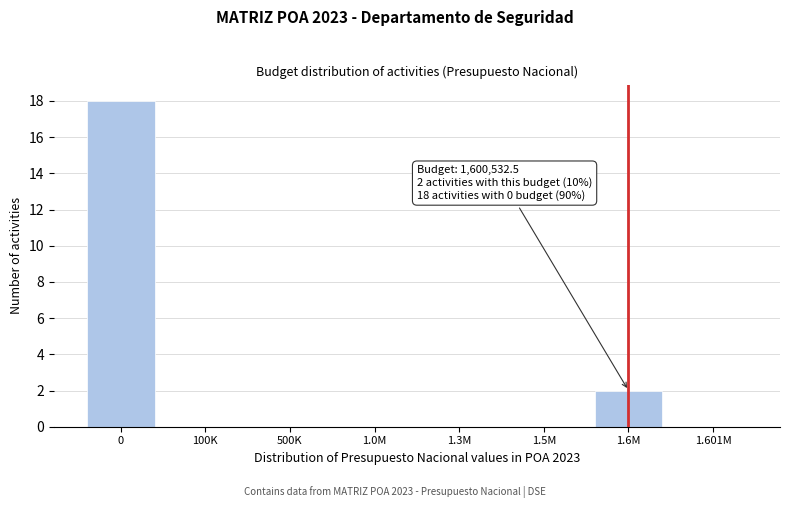

Reading left to right, transcribe all the data shown in this chart.

0=18	100K=0	500K=0	1.0M=0	1.3M=0	1.5M=0	1.6M=2	1.601M=0